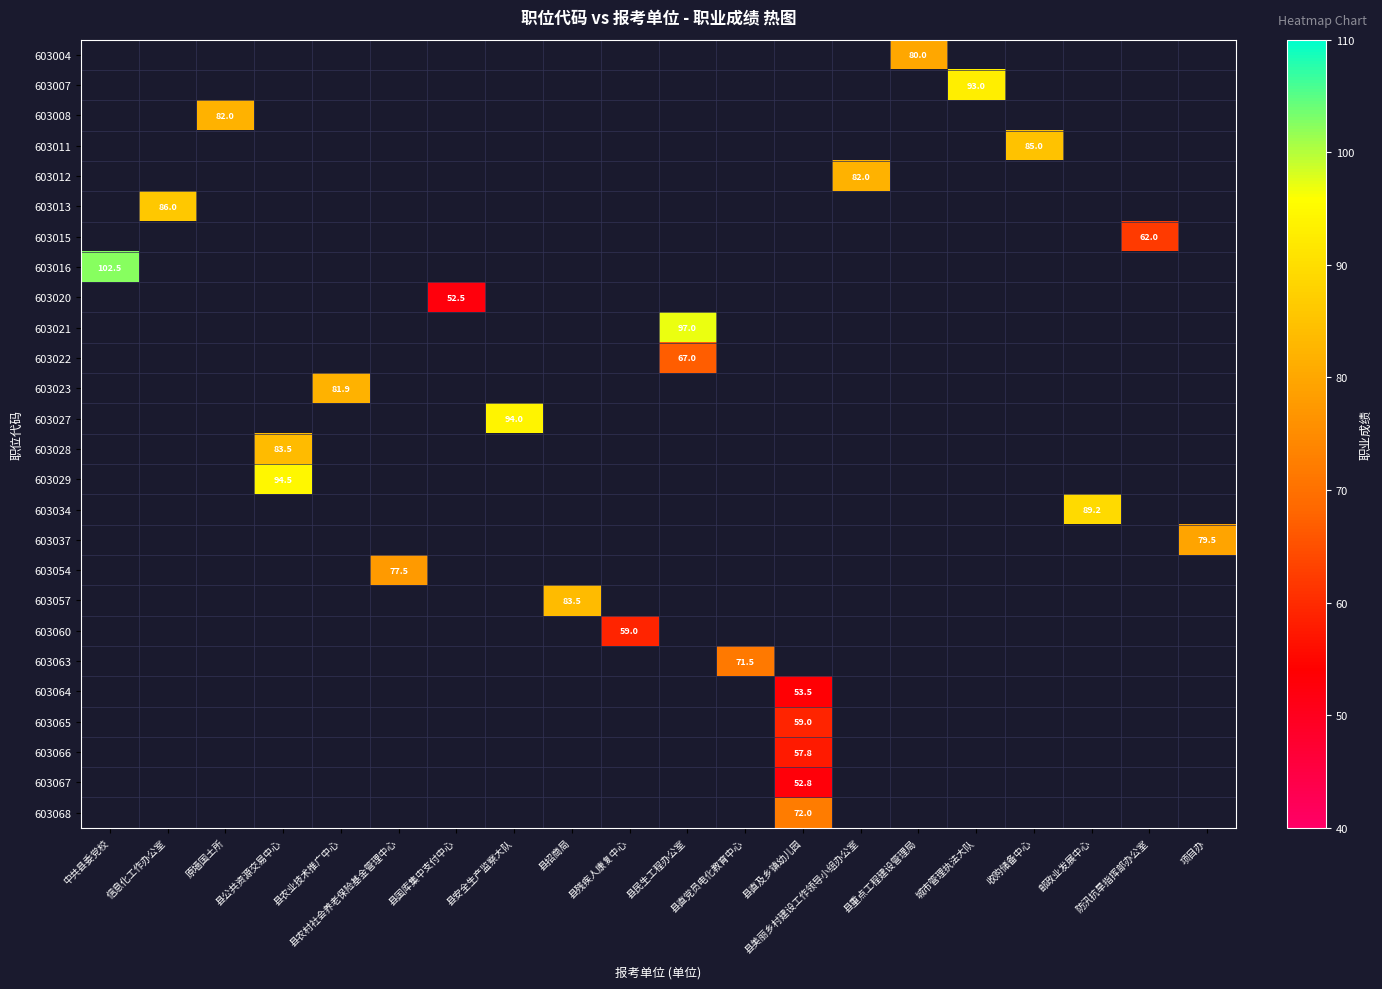

Count the number of data series in this chart.

26